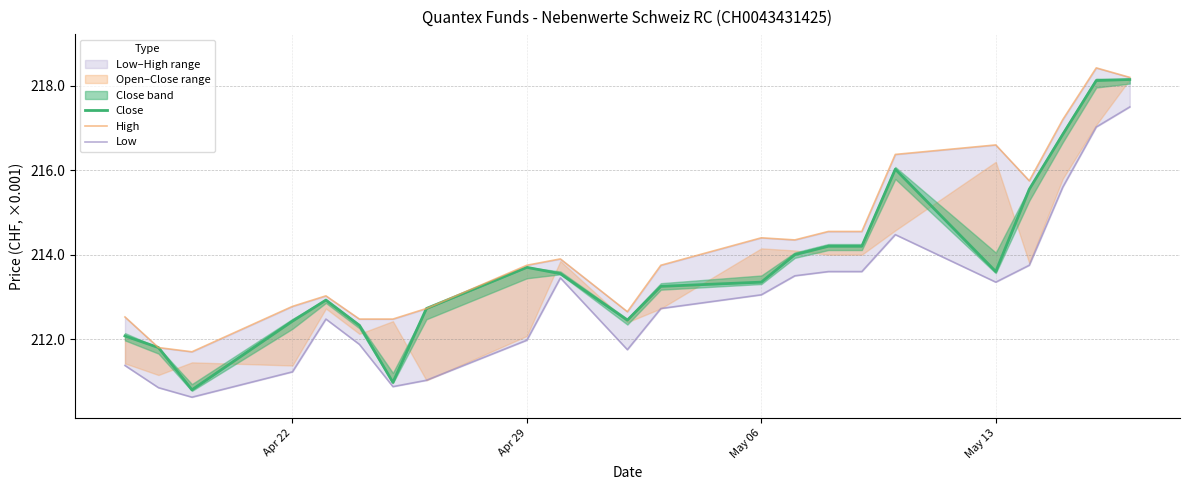

What position from the left is Apr 29?

2